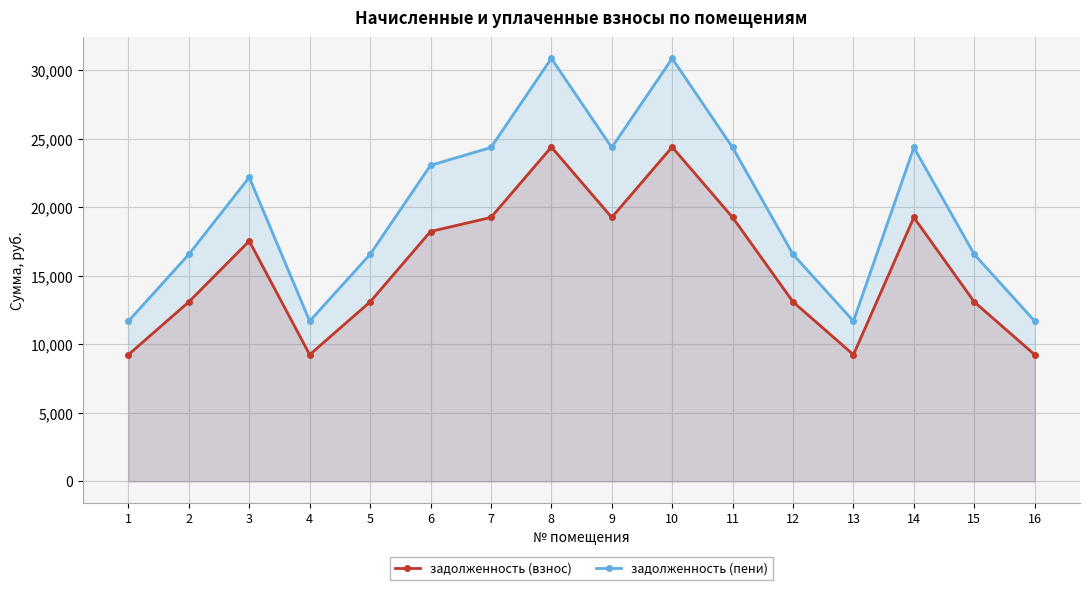

True or false: задолженность (пени) and задолженность (взнос) cross at least once.

False